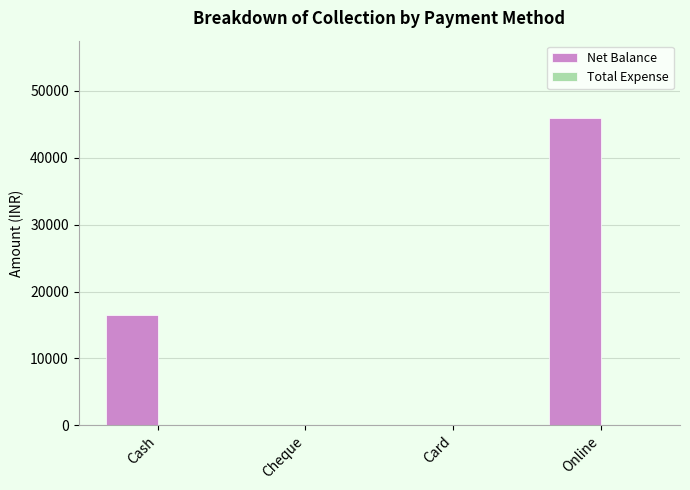

True or false: the data shows 13827 at Card.

False